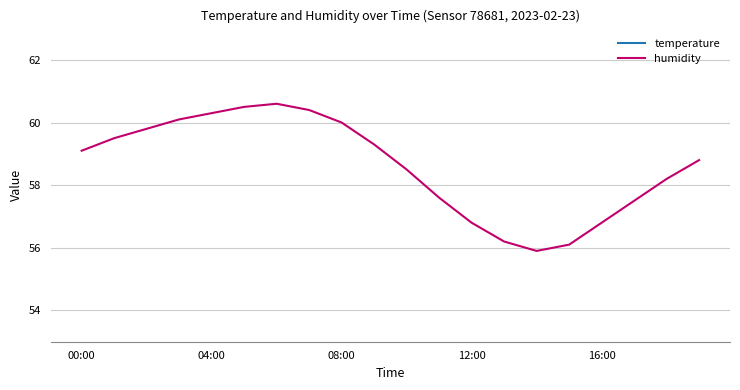

What is the approximate value of humidity at 04:00?

59.5